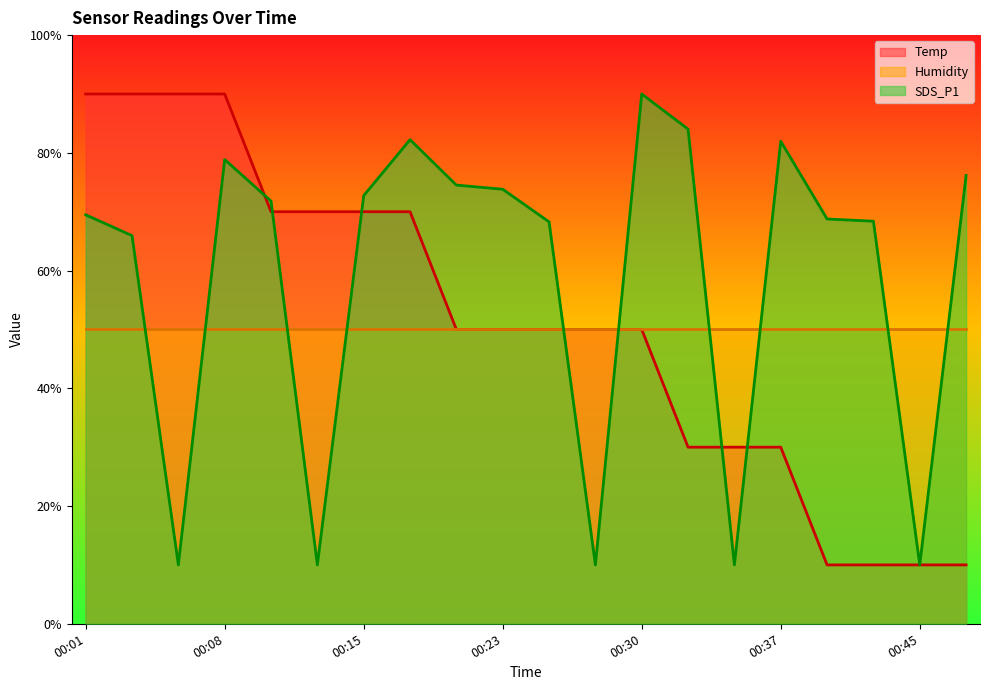

What is the difference between the maximum and second lowest values in the SDS_P1 series?

80.0